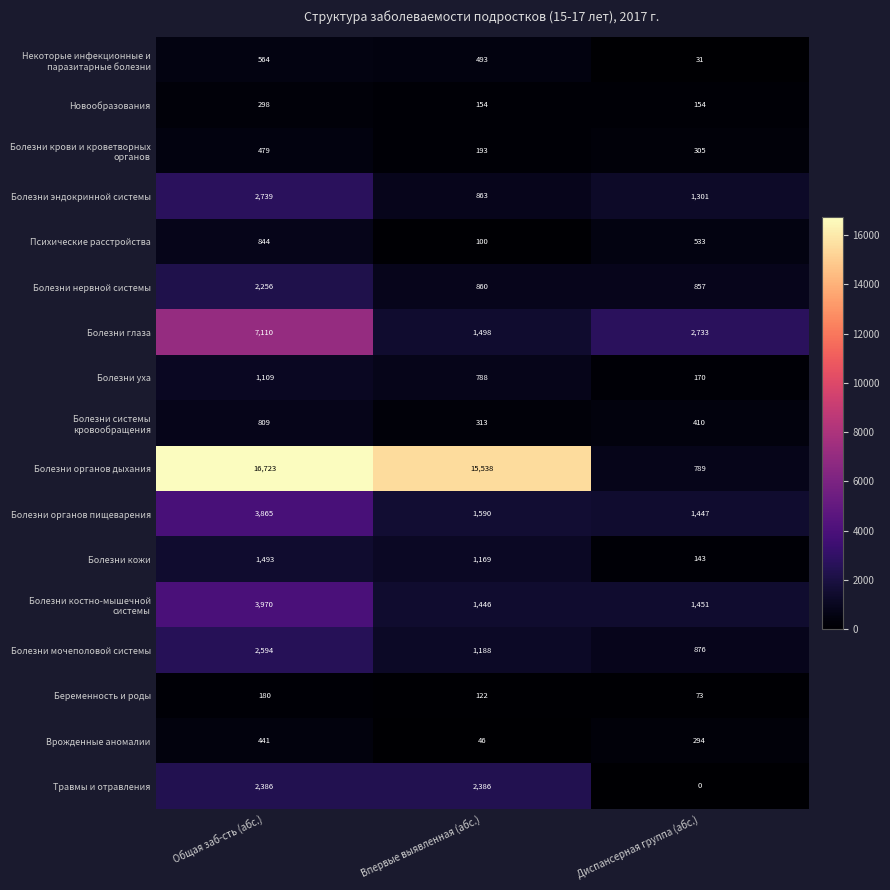

Where does the Болезни органов дыхания series first go above 15538?

Общая заб-сть (абс.)